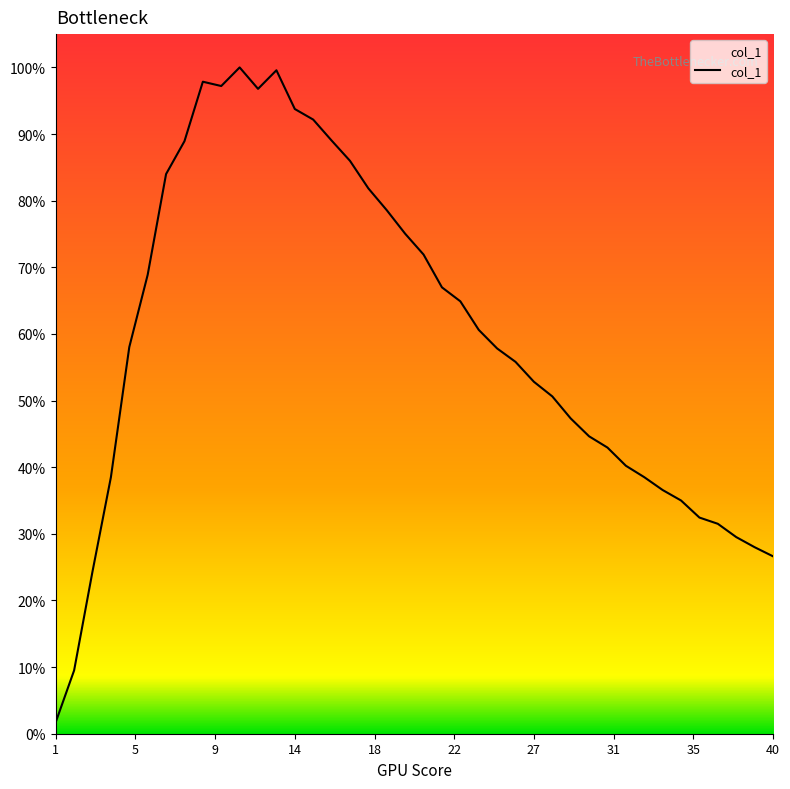

Does the chart have visible grid lines?

No